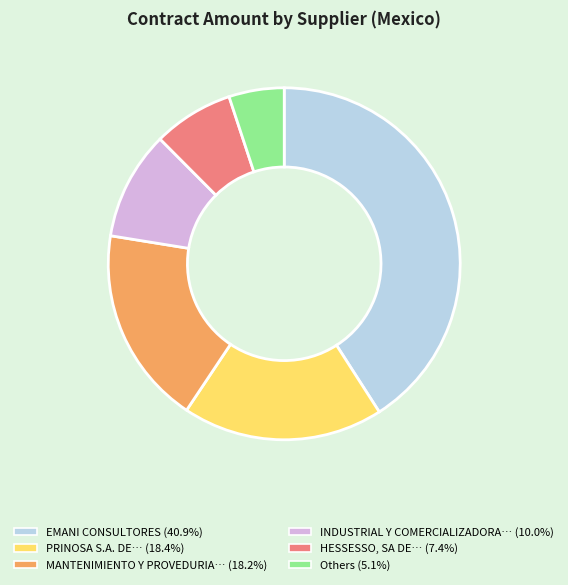

Does any single category account for the majority?

No